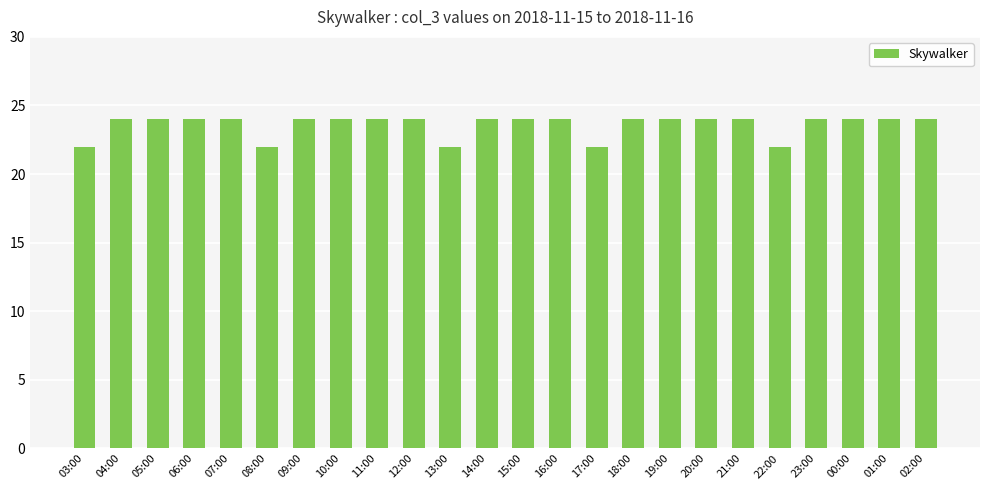

What is the sum of the values at 19:00 and 17:00?

46